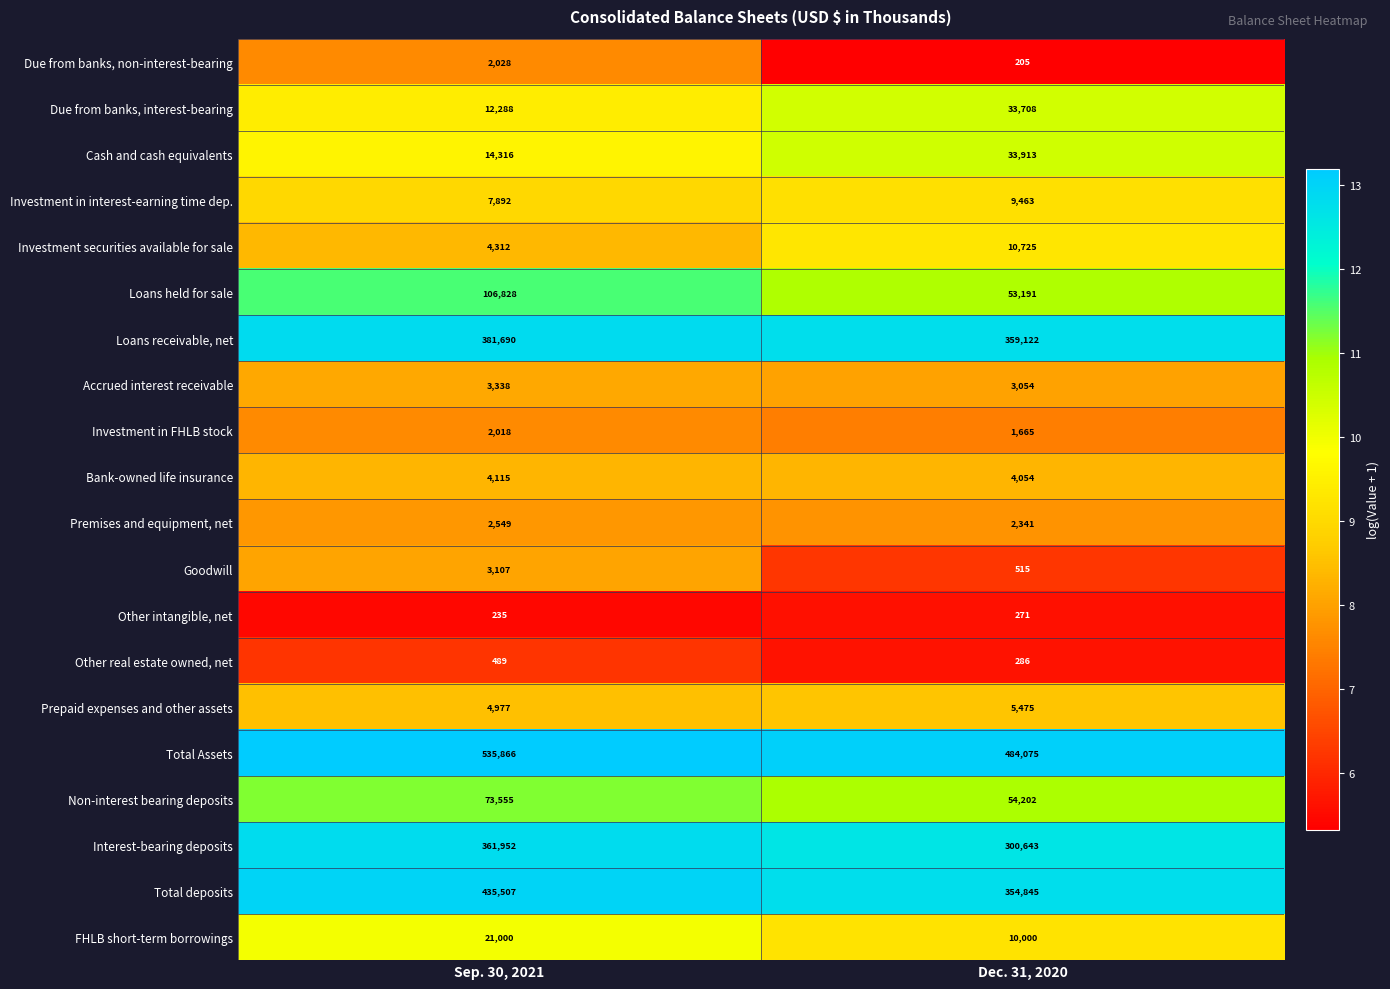

The value of Loans receivable, net at Dec. 31, 2020 is 359122. True or false?

True